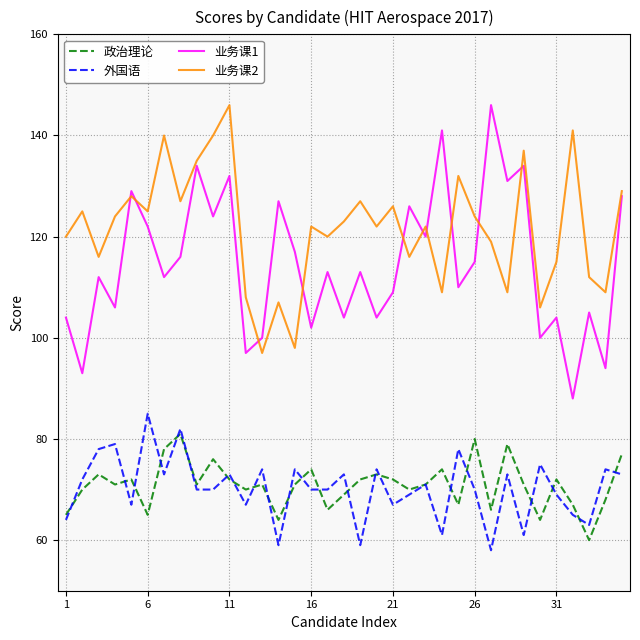

Which series has the largest range (max minus min)?

业务课1